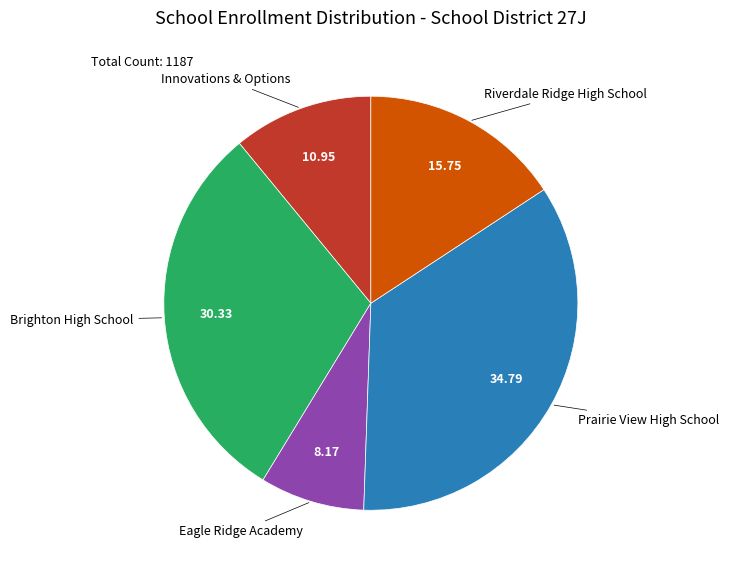

Does any single category account for the majority?

No